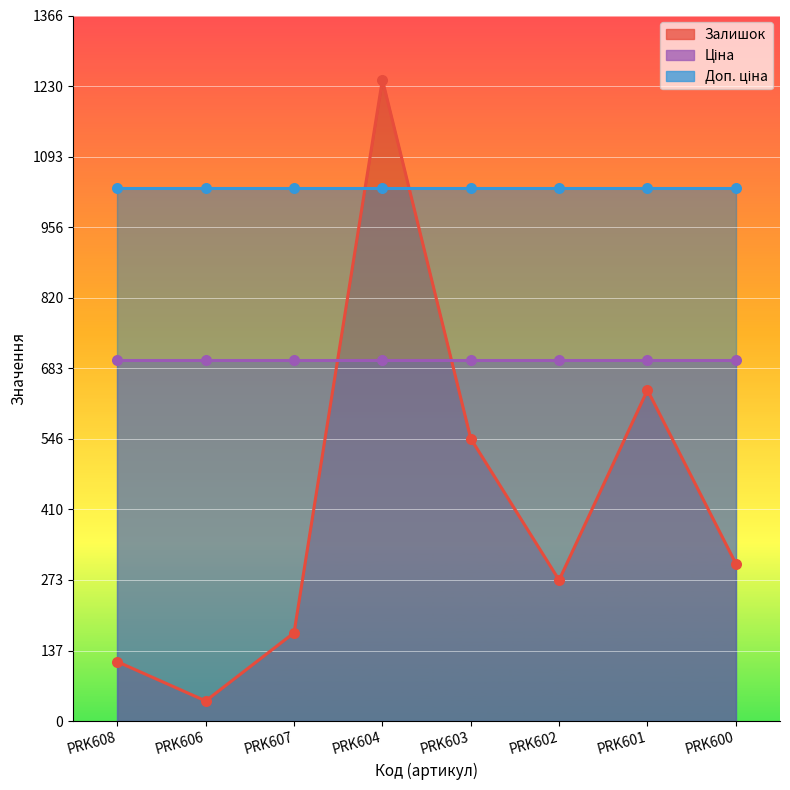

At which category is the sum across all series the highest?

PRK604